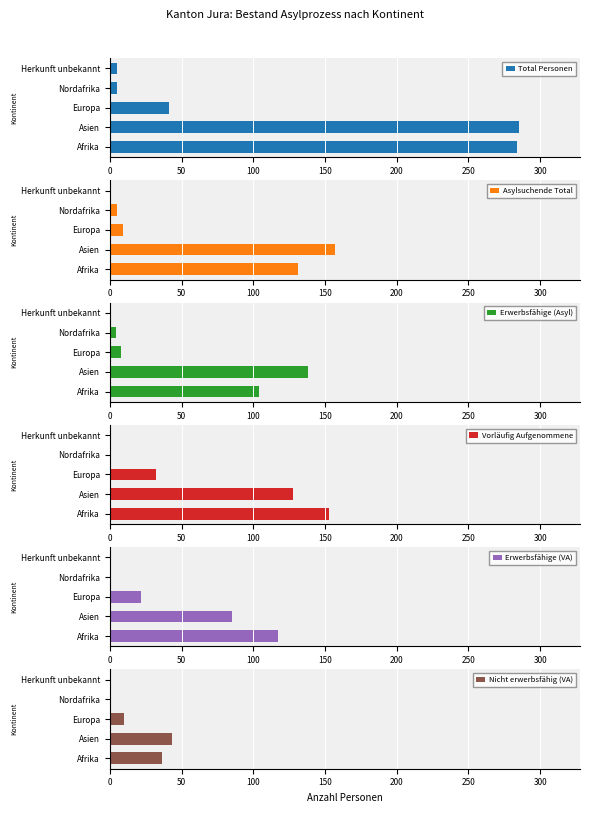

What is the approximate value of Total Personen at Europa?

41